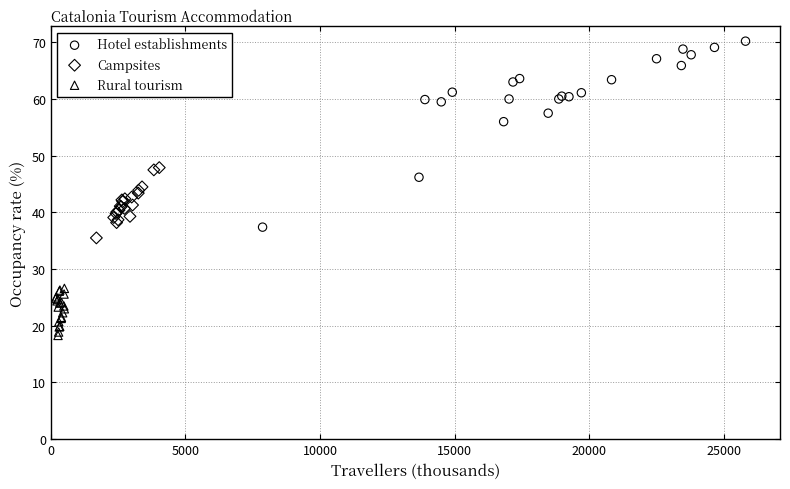

Which series has the widest spread of Y values?

Hotel establishments